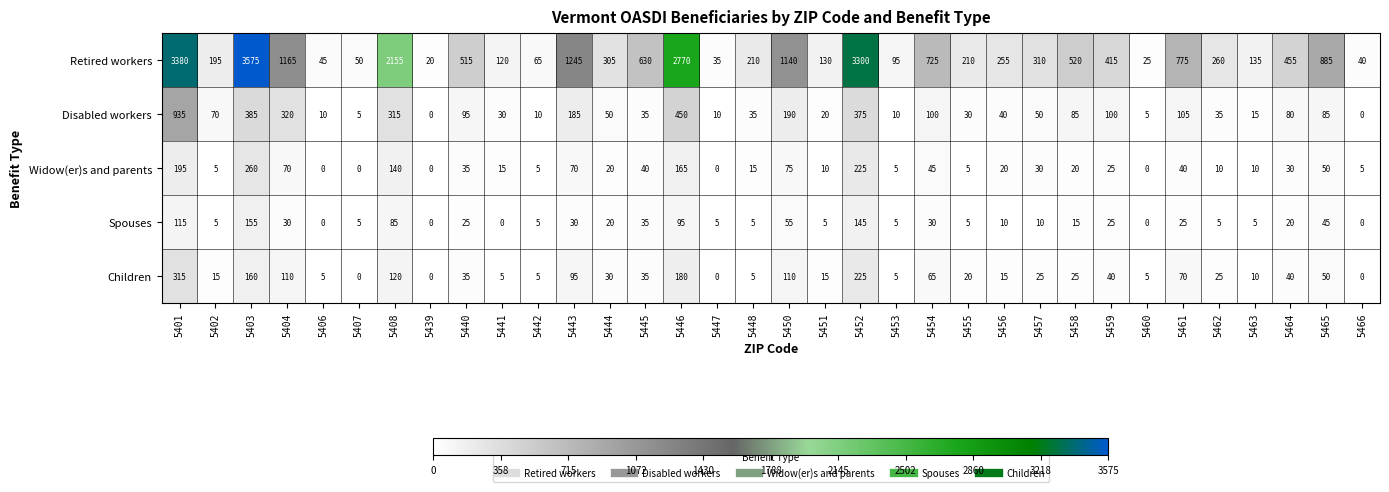

At which label is Children closest to 157?

5403